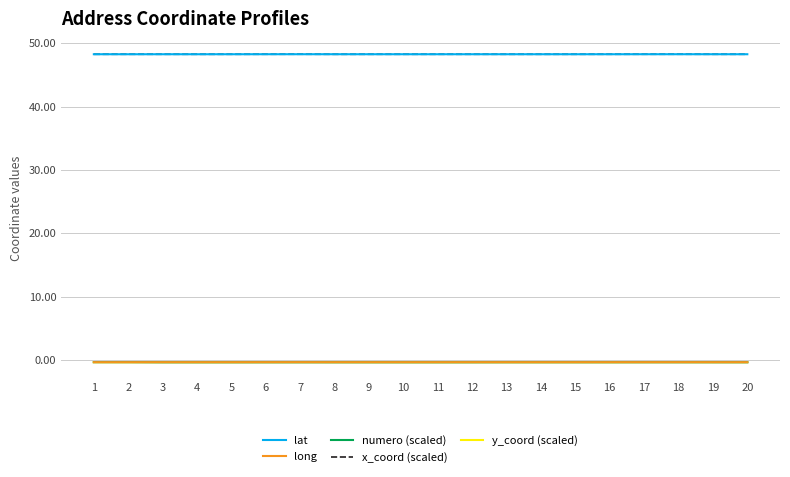

What is the average value of the numero (scaled) series?

-0.4